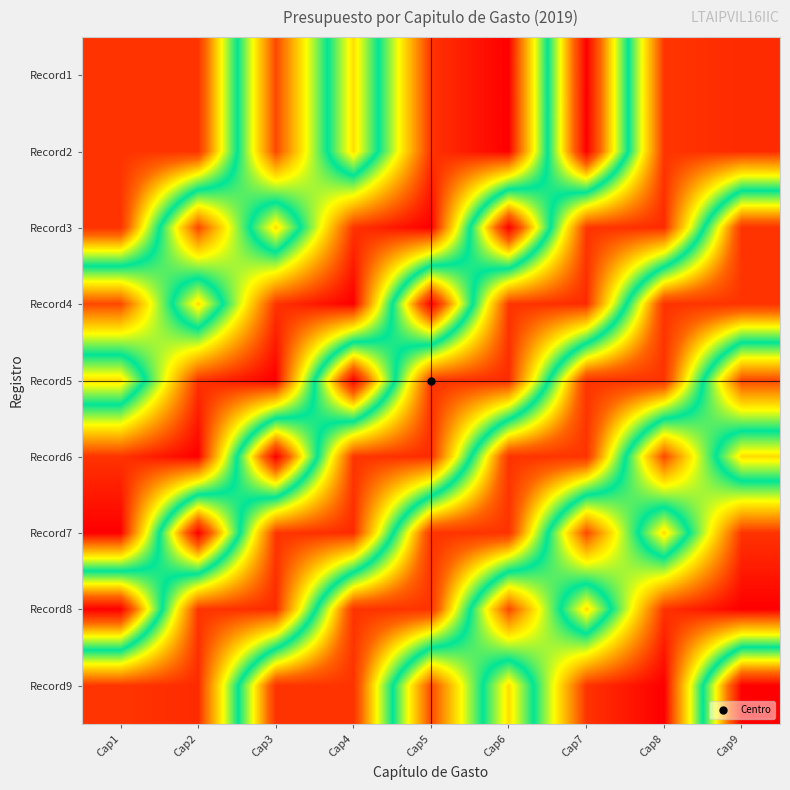

How many categories are shown in the chart?

9